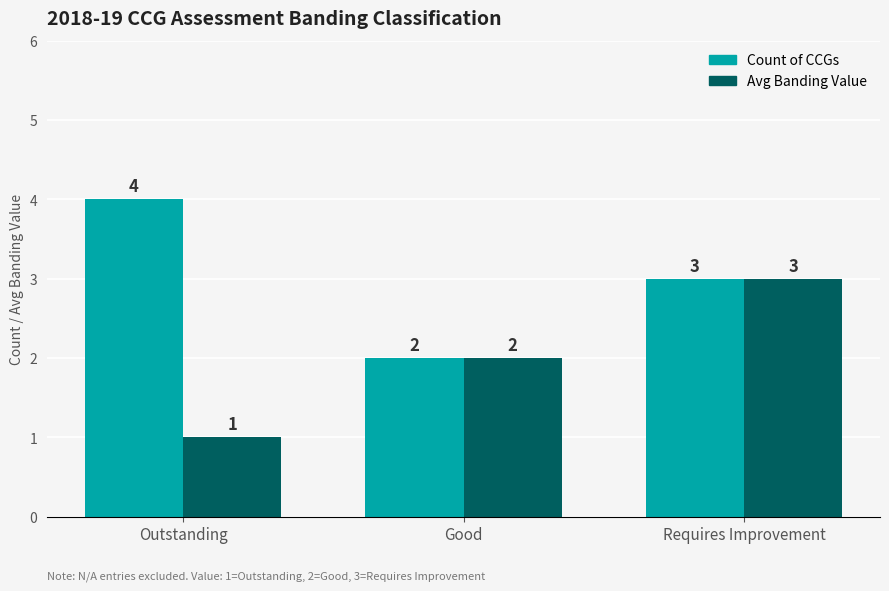

What position from the left is Requires Improvement?

3